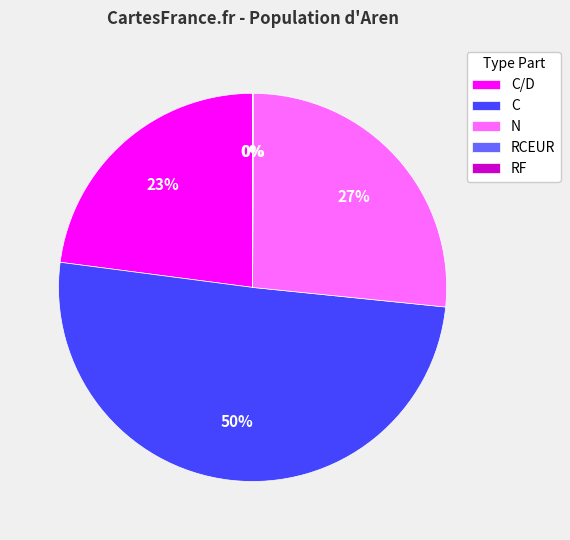

To the nearest percent, what portion does N represent?

27%